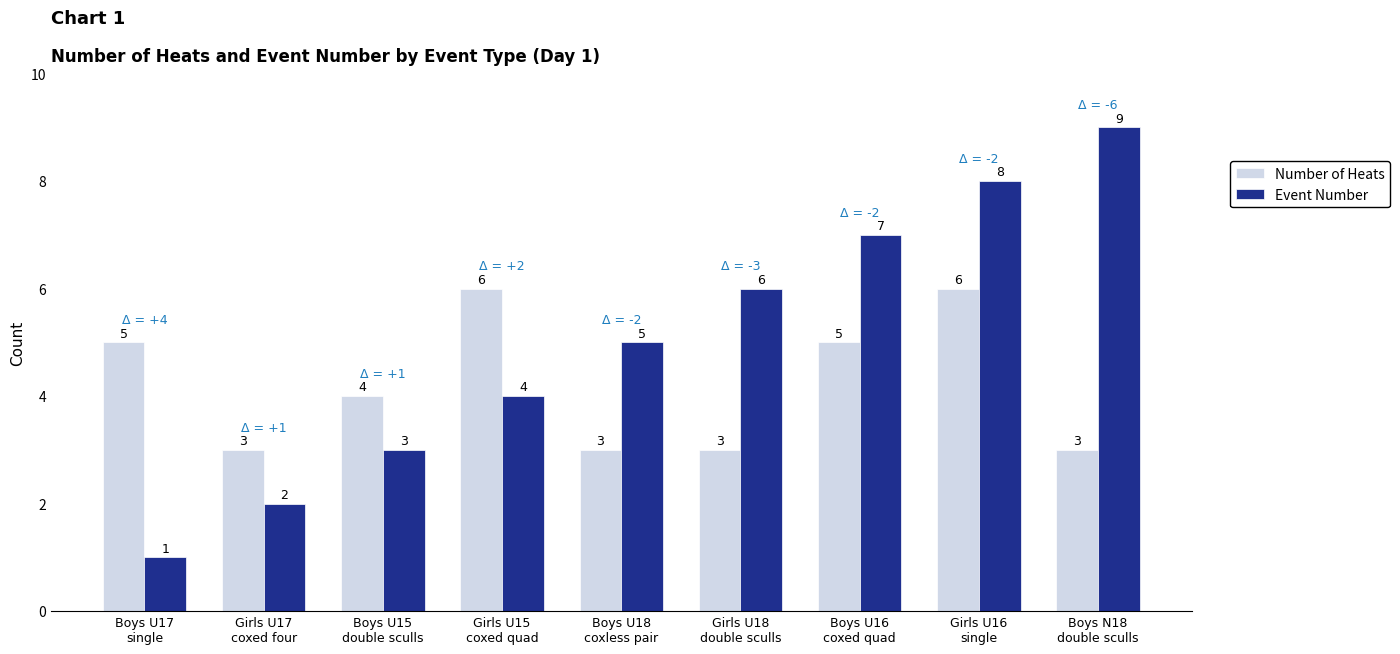

At which label does Number of Heats first exceed 4?

Boys U17
single